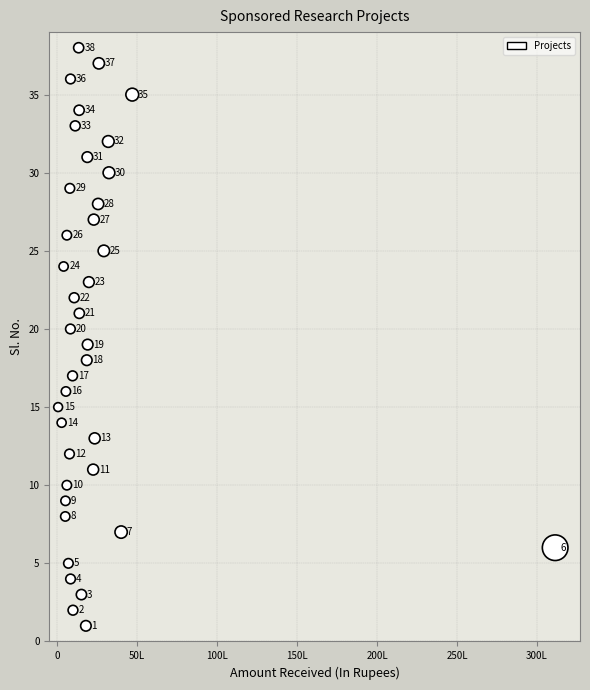

What Y value in the scatter plot is closest to 19?

19